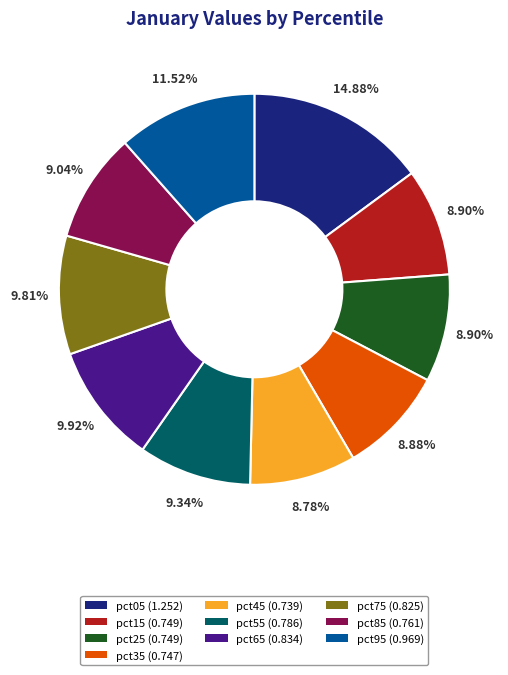

Count the number of slices in the pie.

10